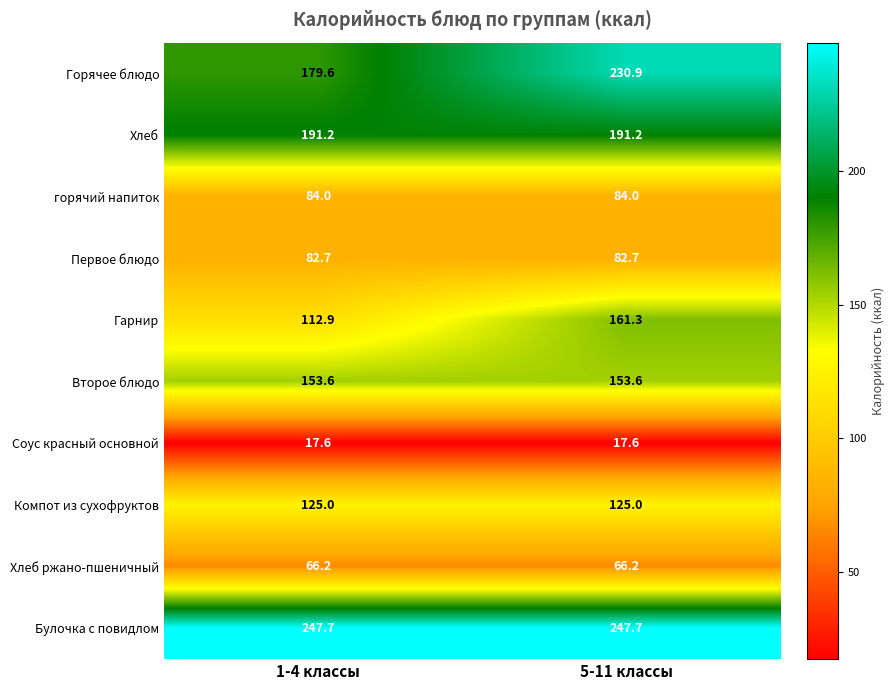

Which series changed the most between 1-4 классы and 5-11 классы?

Горячее блюдо